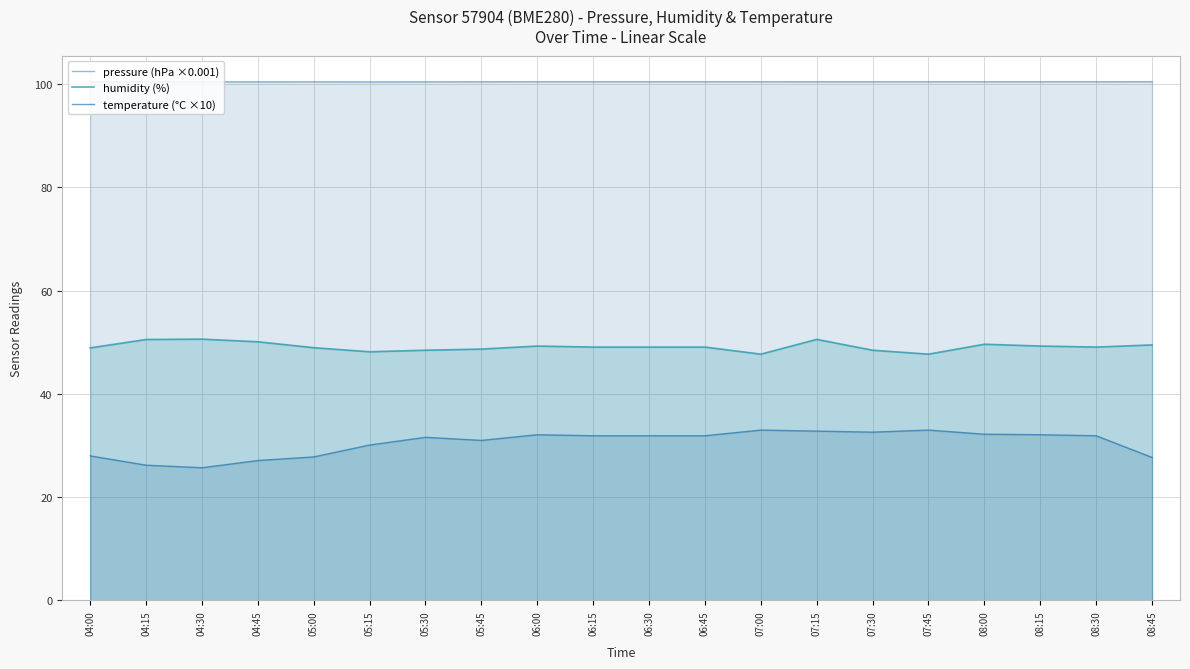

Which series has the largest range (max minus min)?

temperature (°C ×10)